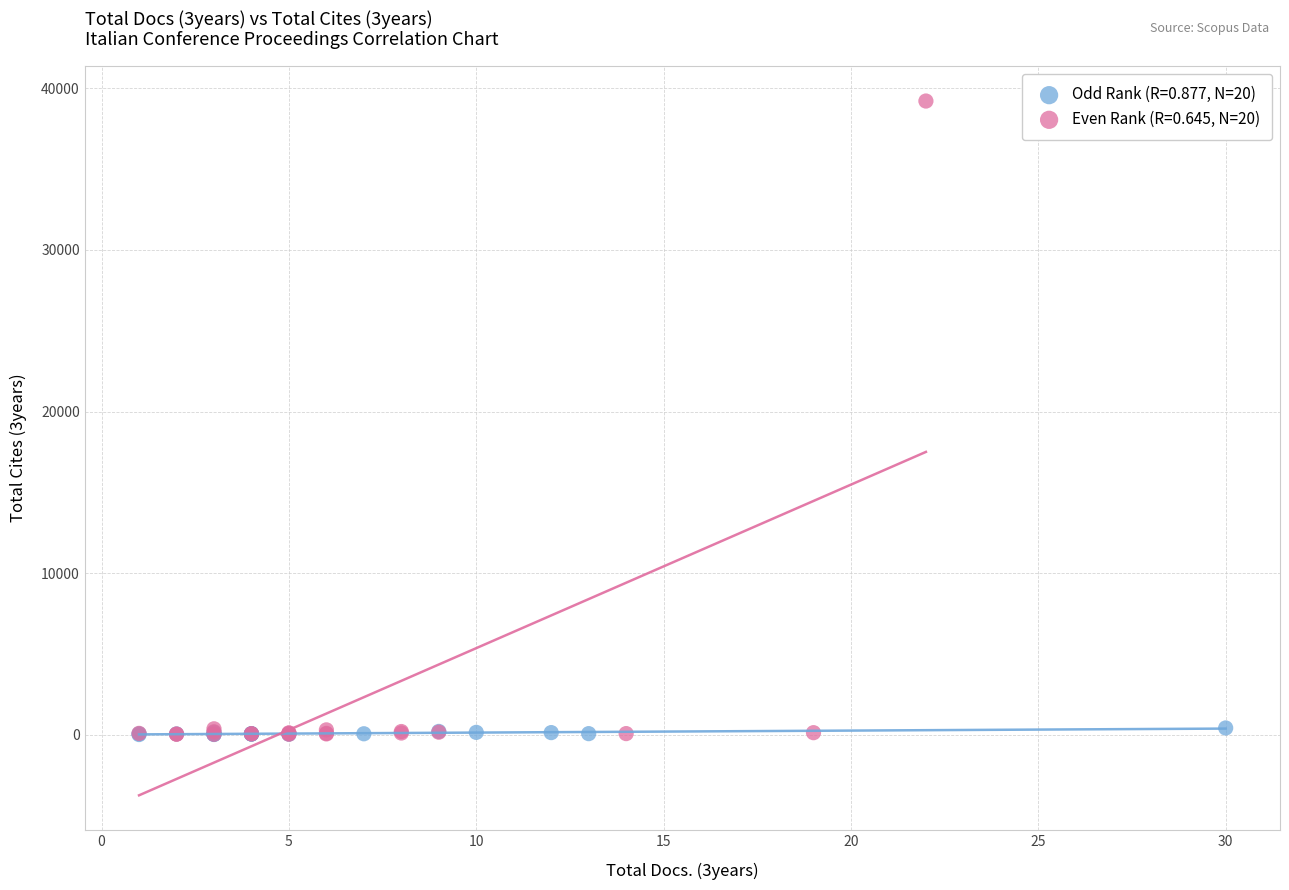

Which series has the widest spread of Y values?

Even Rank (R=0.645, N=20)